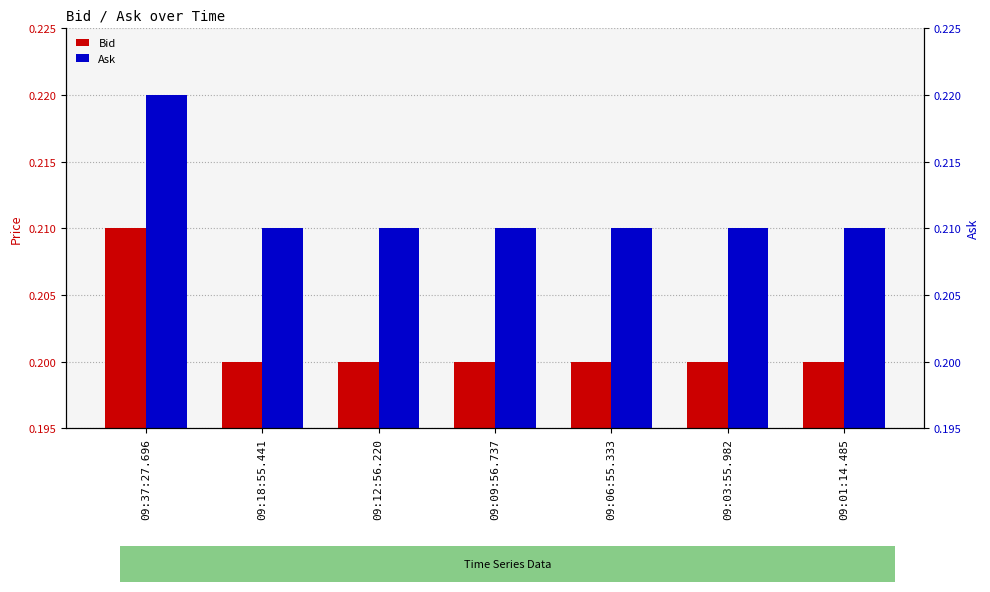

What is the label of the 3rd bar from the right?

09:06:55.333